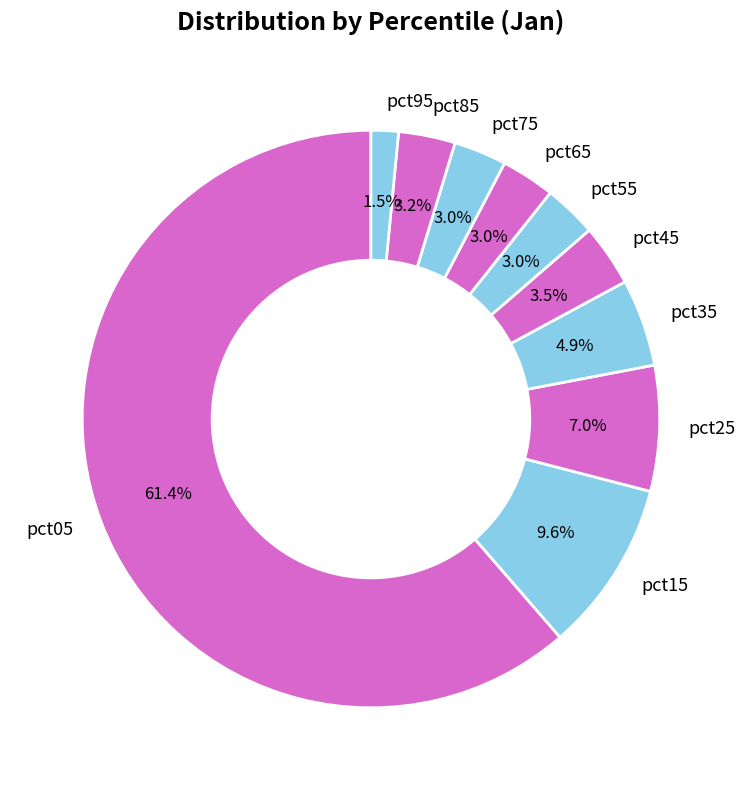

To the nearest percent, what is the difference between the largest and smallest slice percentages?

60%